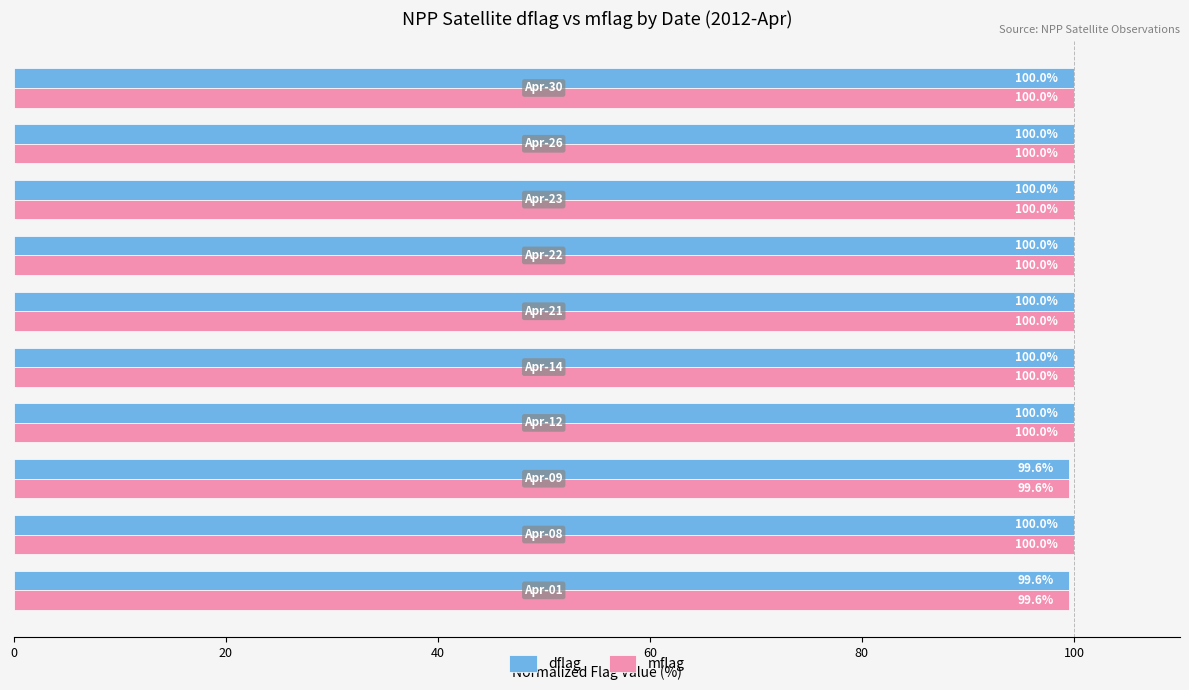

What are all the series names shown in the legend?

dflag, mflag